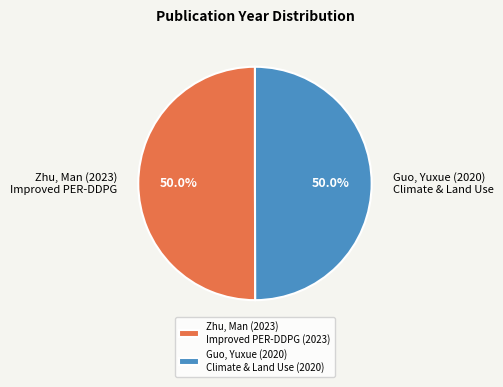

What percentage do Zhu, Man (2023) Improved PER-DDPG and Guo, Yuxue (2020) Climate & Land Use together represent?

100.0%